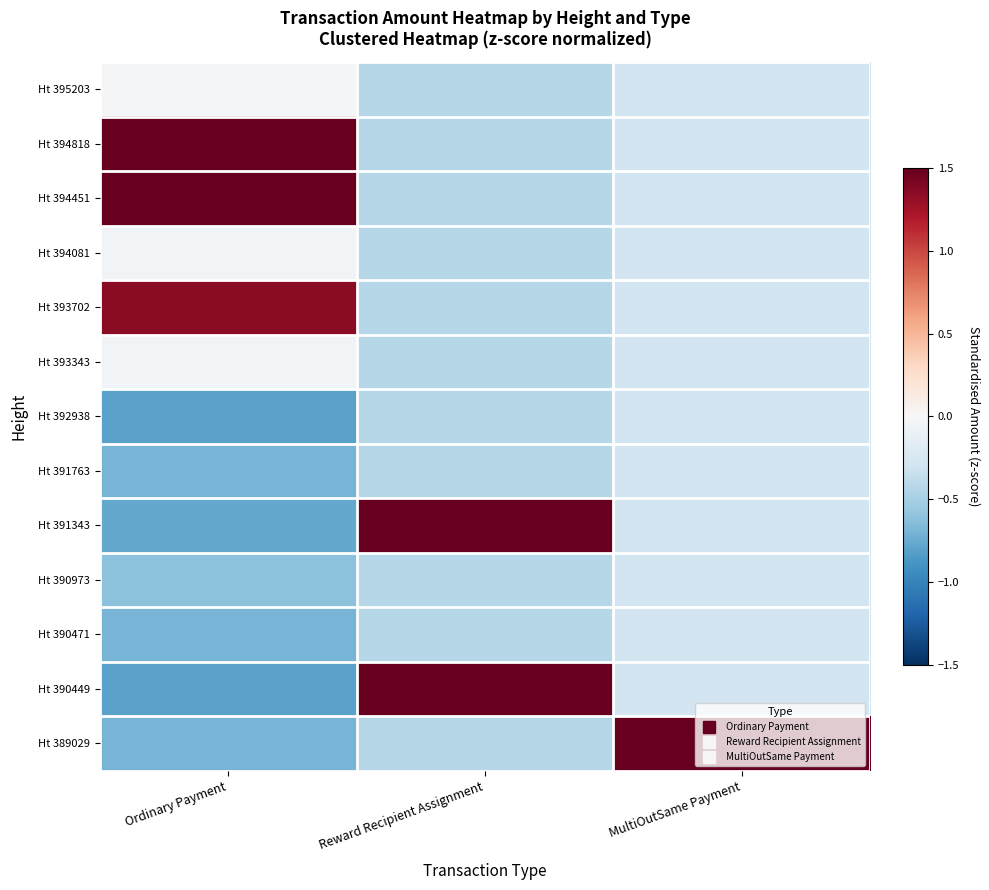

Between Ordinary Payment and MultiOutSame Payment, which series saw the biggest shift?

Ht 389029